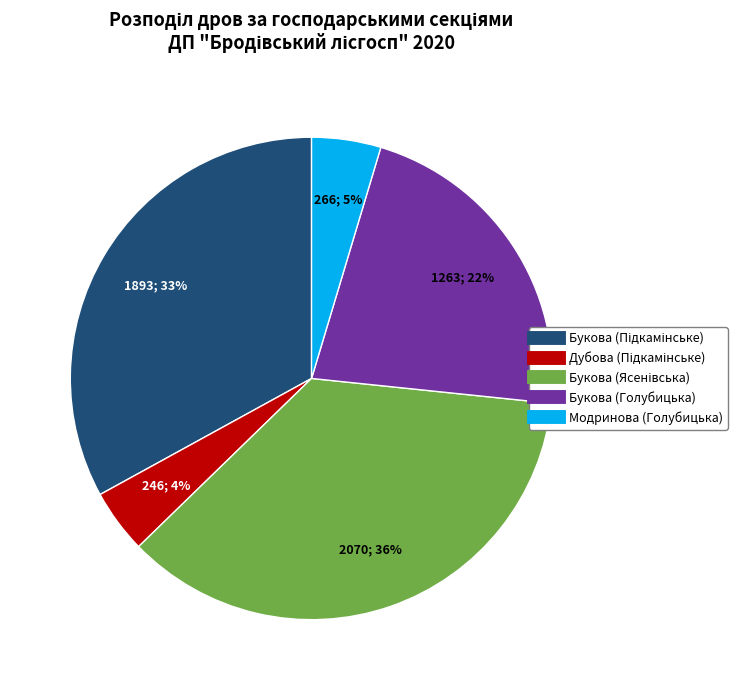

Is there any slice that represents more than half of the pie?

No